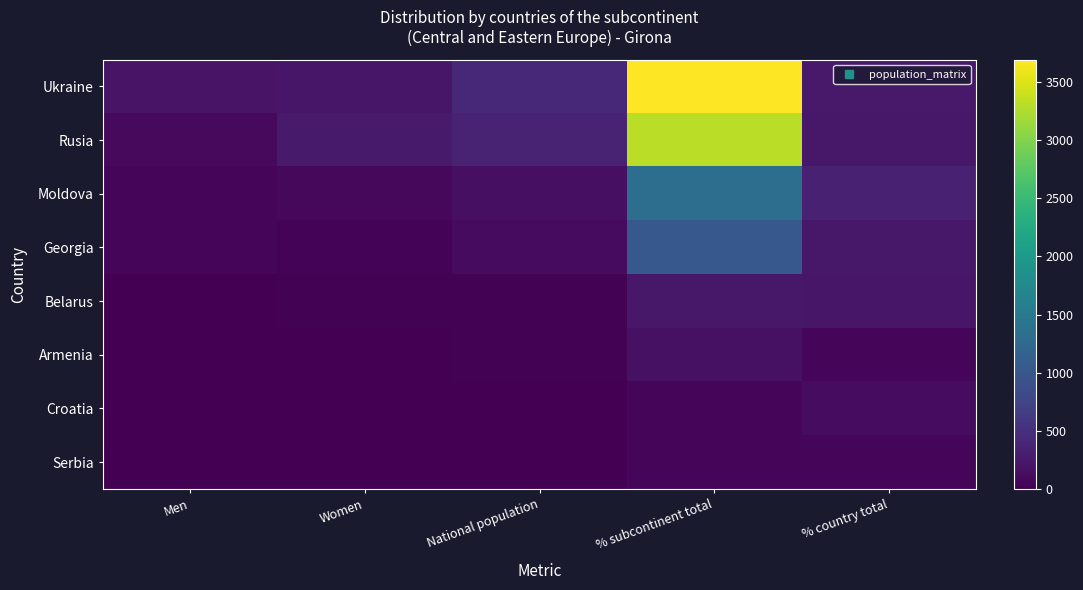

Reading left to right, list all the values displayed in this chart.

Ukraine: Men=191	Women=222	National population=413	% subcontinent total=3694	% country total=248
Rusia: Men=101	Women=270	National population=371	% subcontinent total=3318	% country total=243
Moldova: Men=65	Women=84	National population=149	% subcontinent total=1333	% country total=345
Georgia: Men=72	Women=42	National population=114	% subcontinent total=1020	% country total=245
Belarus: Men=7	Women=19	National population=26	% subcontinent total=233	% country total=224
Armenia: Men=10	Women=9	National population=19	% subcontinent total=170	% country total=52
Croatia: Men=0	Women=0	National population=6	% subcontinent total=54	% country total=116
Serbia: Men=0	Women=0	National population=5	% subcontinent total=45	% country total=50